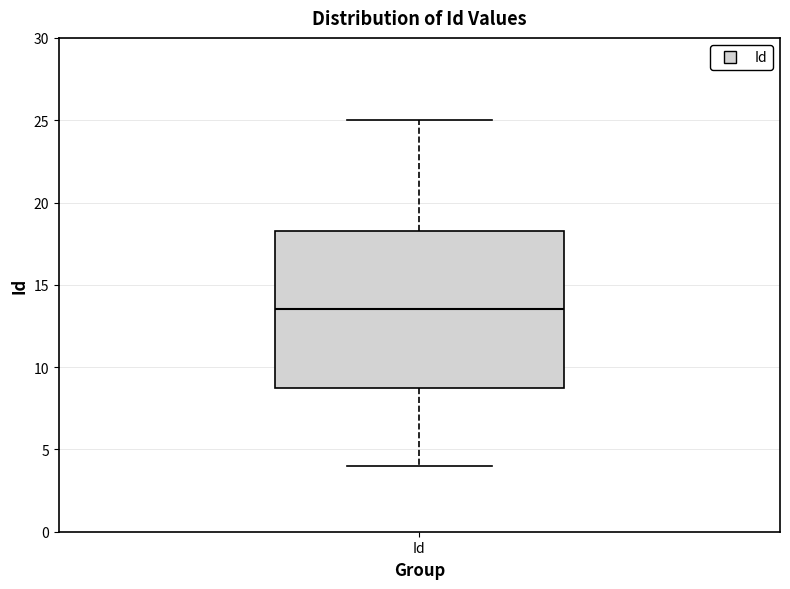

Read this box plot against the y-axis: the position of the median line, the range covered by the box, and the ends of both whiskers. The values are not printed on the chart, so give them approximately, as read against the axis.

median 13.5, box 9.0 to 18.5, whiskers 4.0 to 25.0